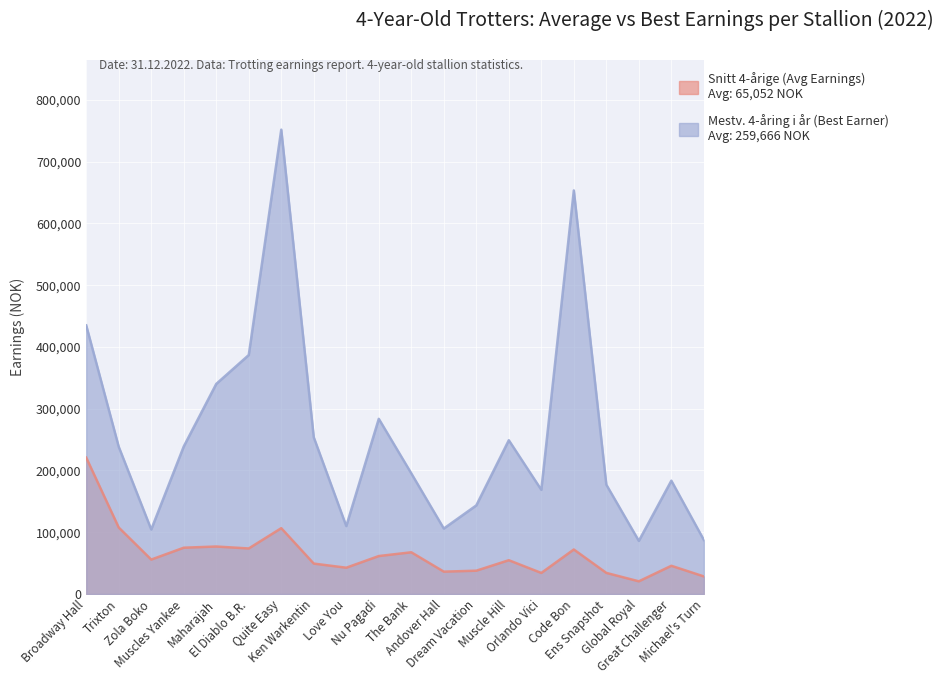

At which category does Snitt 4-årige (Avg Earnings) reach its first local peak?

Maharajah